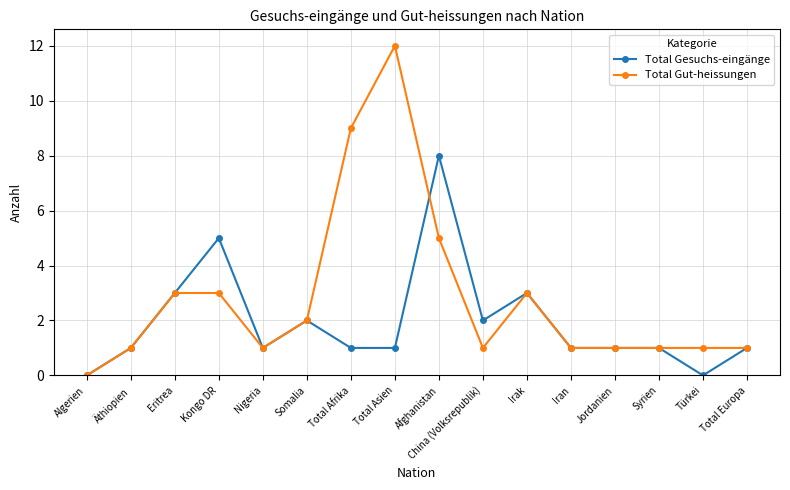

At how many categories does at least one series exceed 4?

4